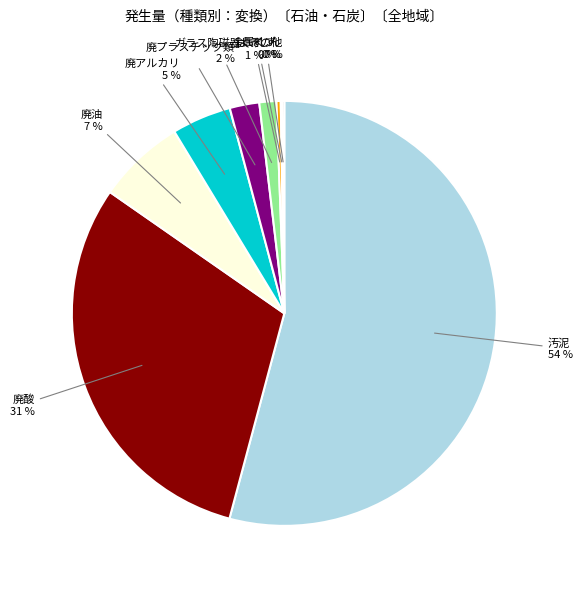

To the nearest percent, what is the average slice percentage?

11%